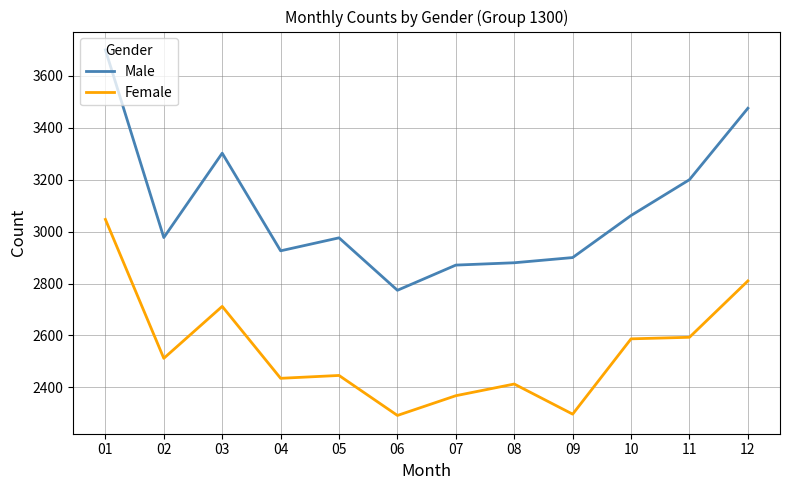

What is the sum of the Female values at 05 and 08?

4859